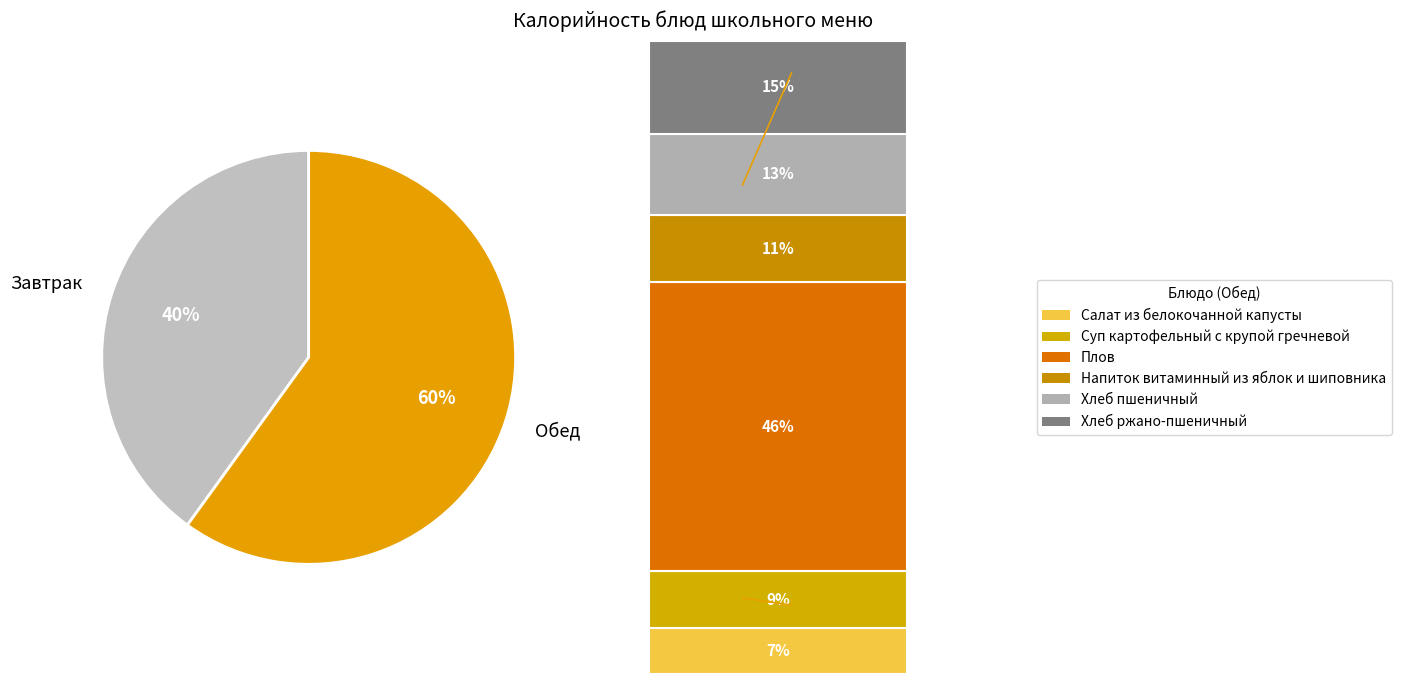

Is there a majority slice in this chart?

Yes